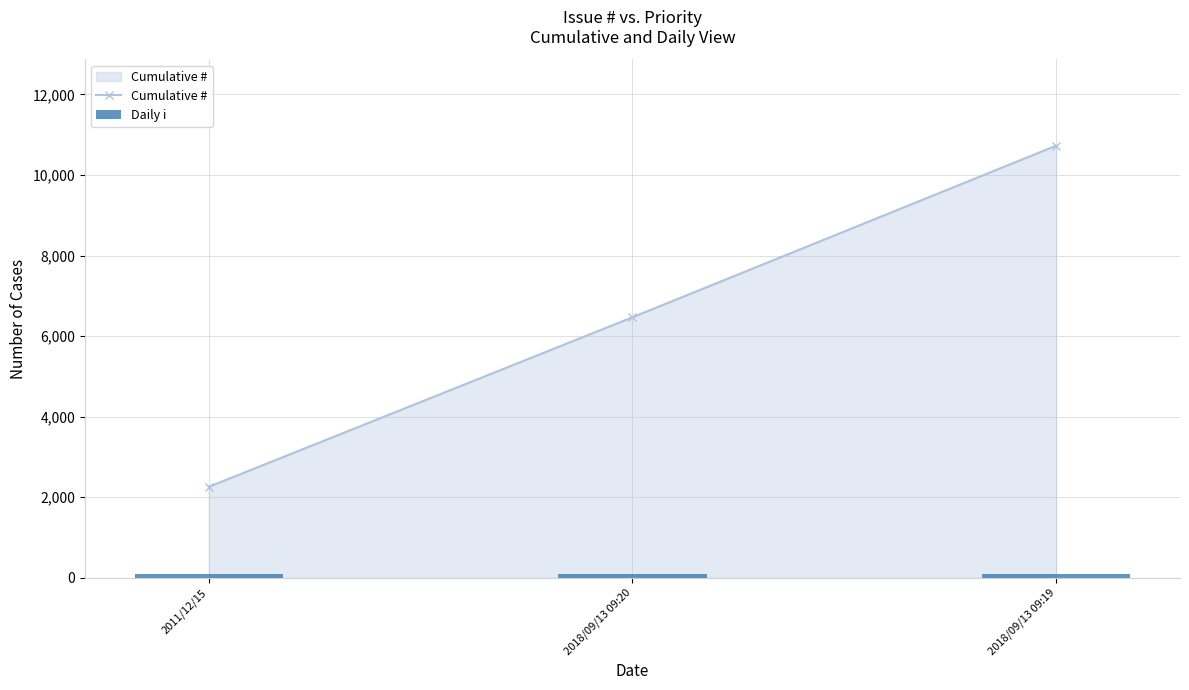

Is it true that Daily i equals 22 at 2011/12/15?

False